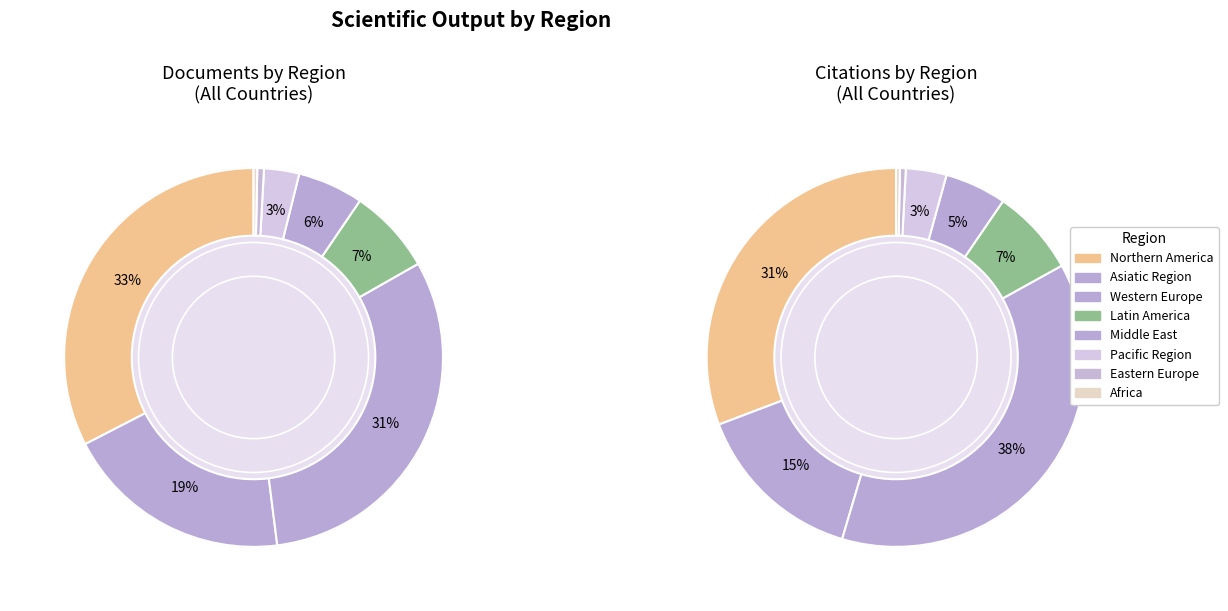

True or false: Northern America accounts for 1% of the total.

False